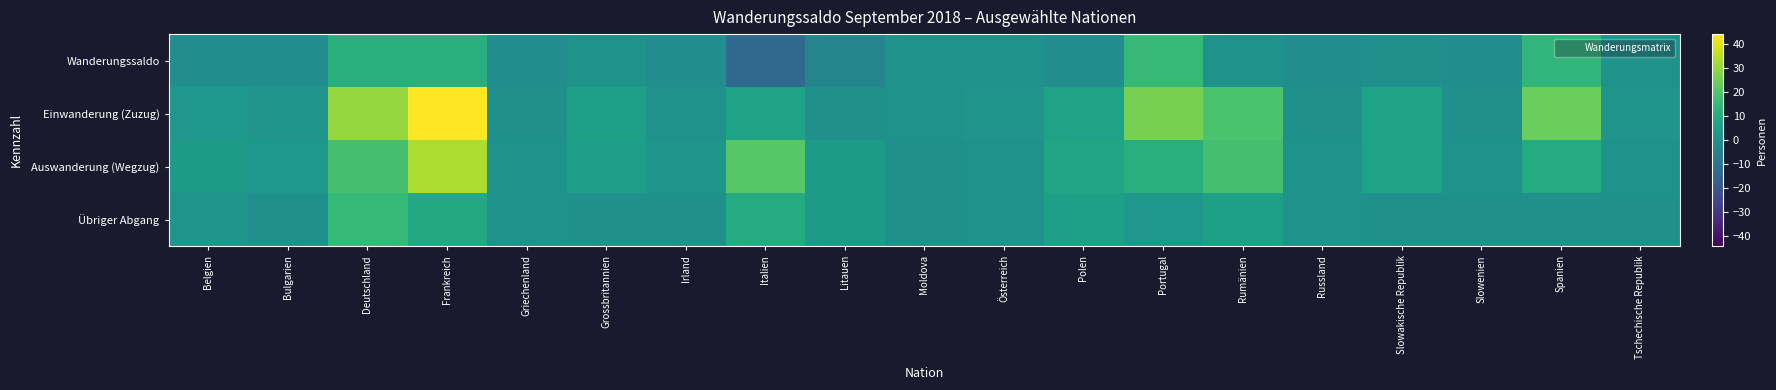

Rank the series by their average value, from lowest to highest.

Wanderungssaldo, Übriger Abgang, Auswanderung (Wegzug), Einwanderung (Zuzug)